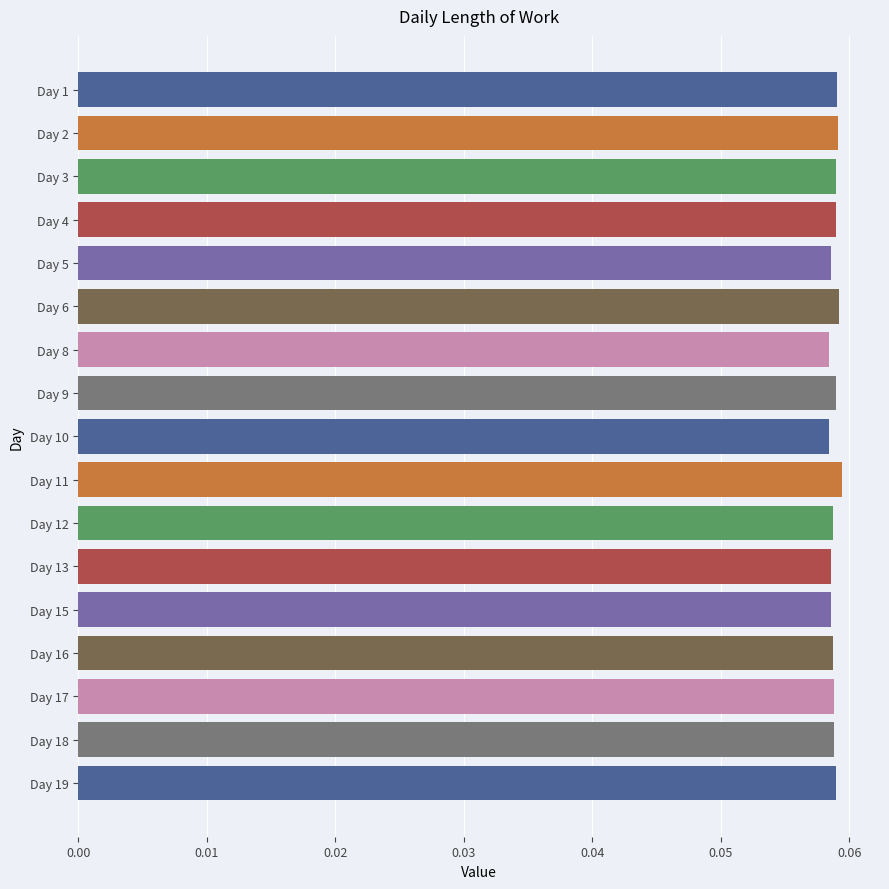

How many categories are shown in the chart?

17